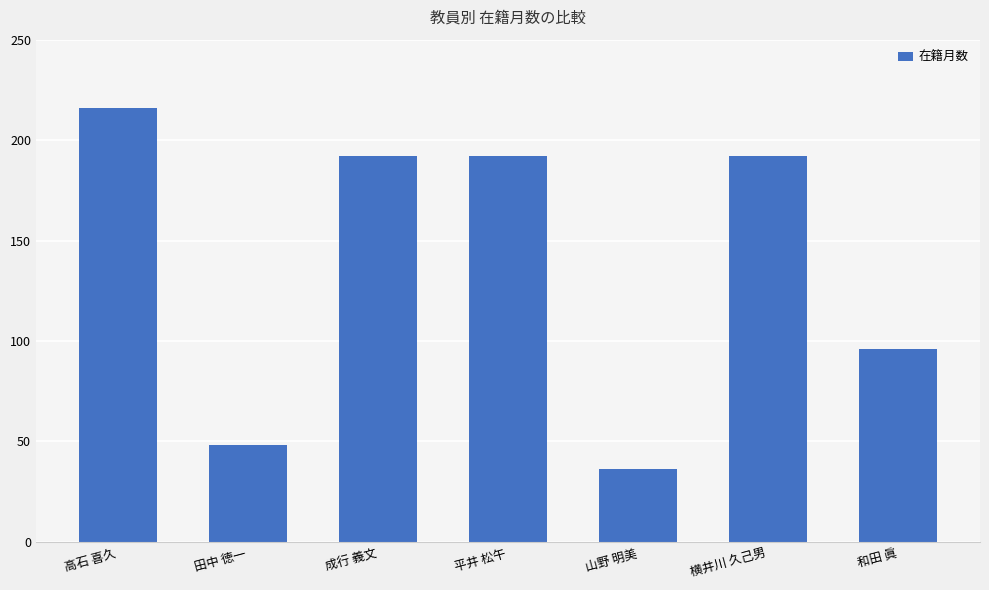

True or false: the data shows 12 at 田中 徳一.

False